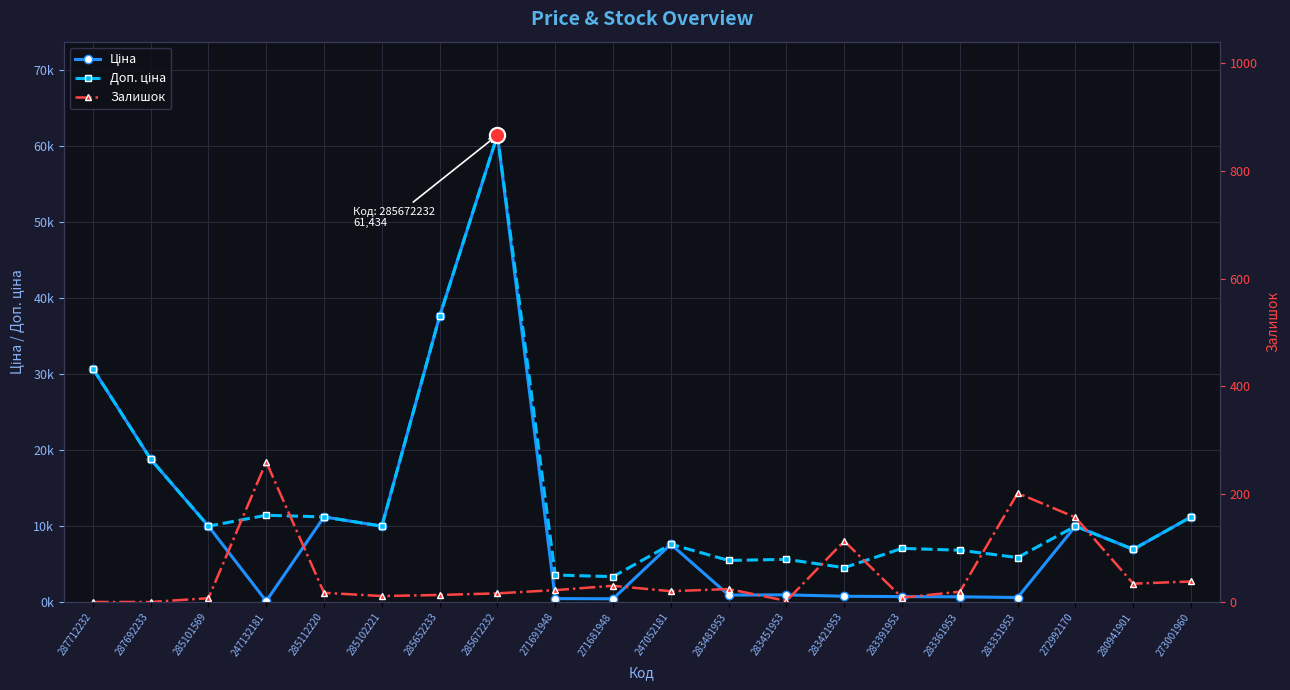

Between 285112220 and 287692233, which is larger?

287692233